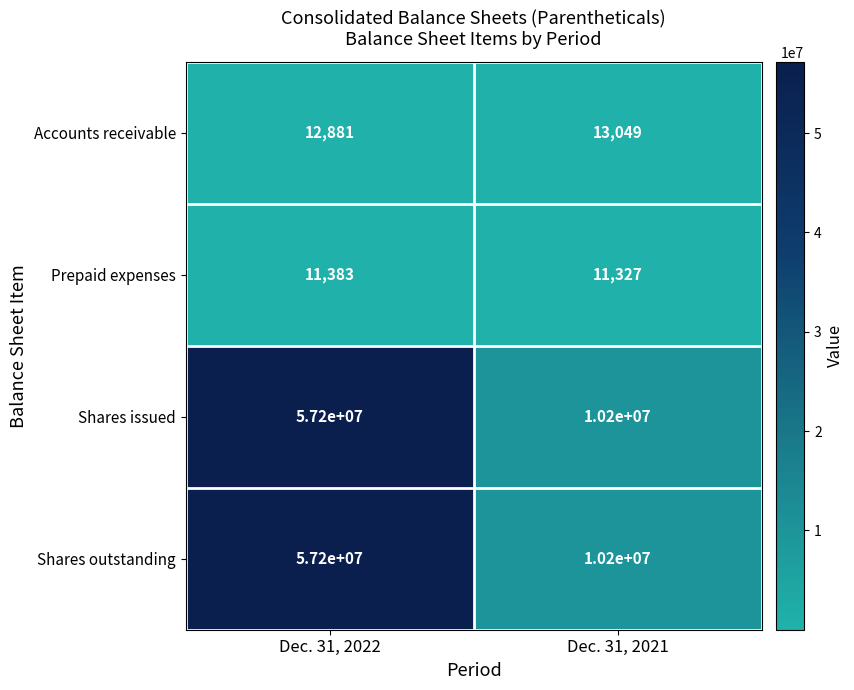

What is the smallest value displayed?

11327